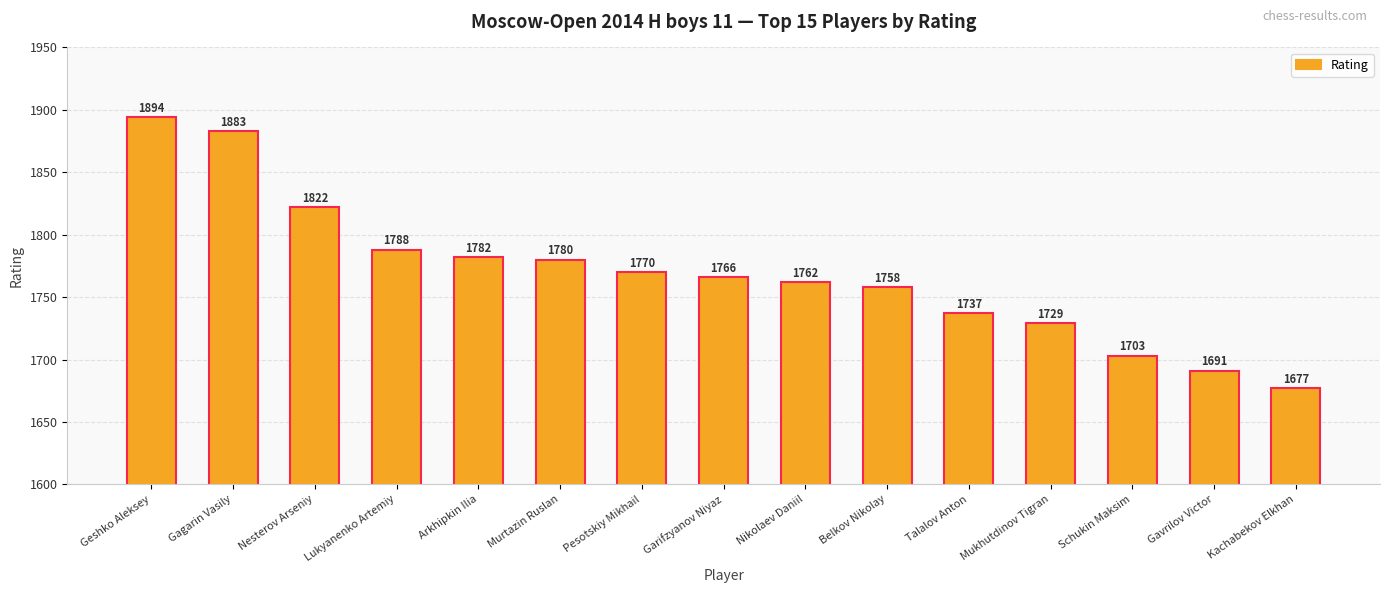

Which label corresponds to the smallest value in the chart?

Kachabekov Elkhan